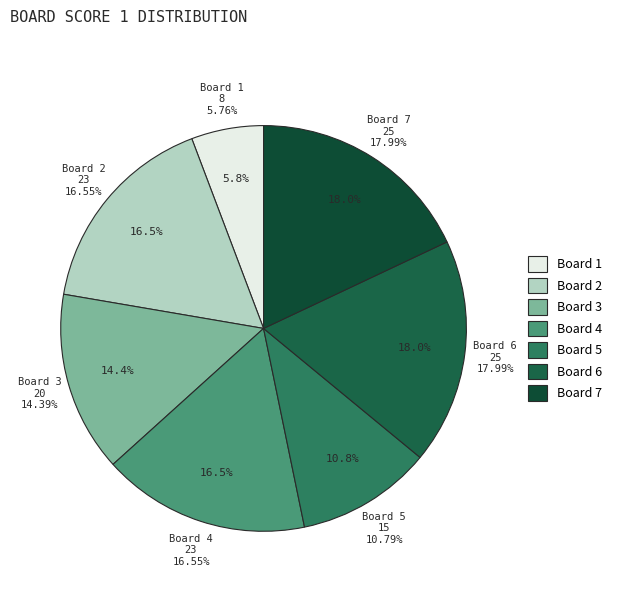

To the nearest percent, what is the average slice percentage?

14%